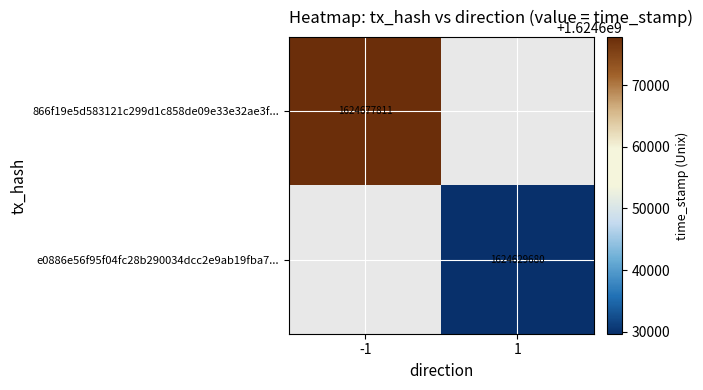

The 866f19e5d583121c299d1c858de09e33e32ae3f... series shows 1624677811 at -1. True or false?

True